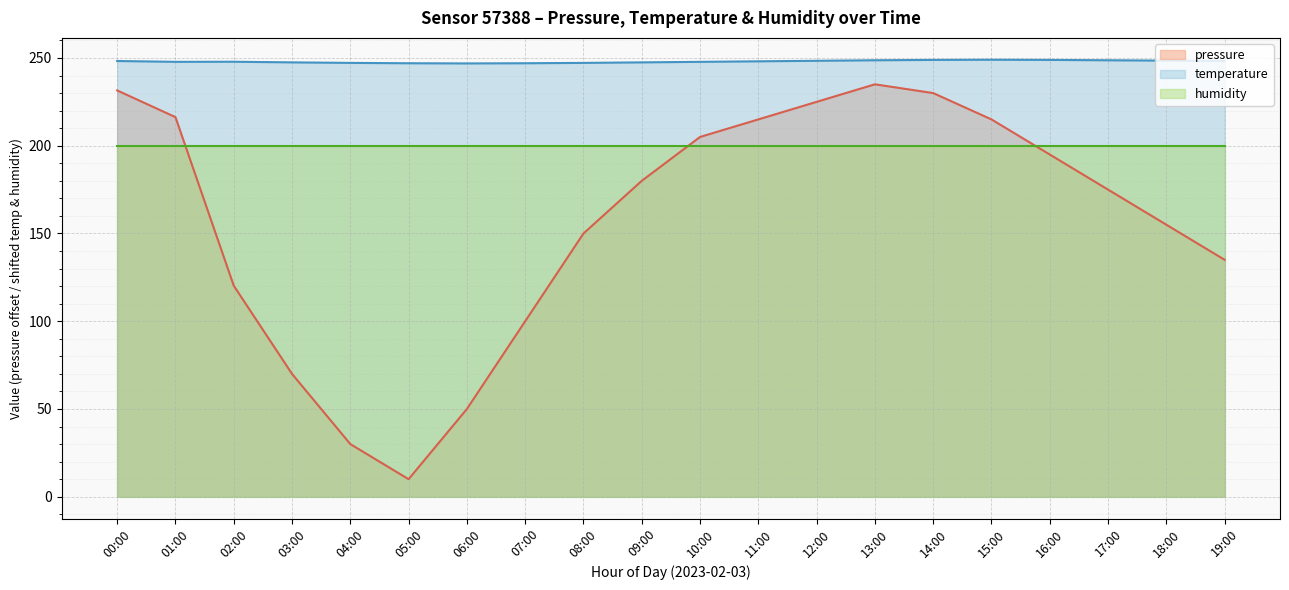

At how many categories does at least one series exceed 47?

20